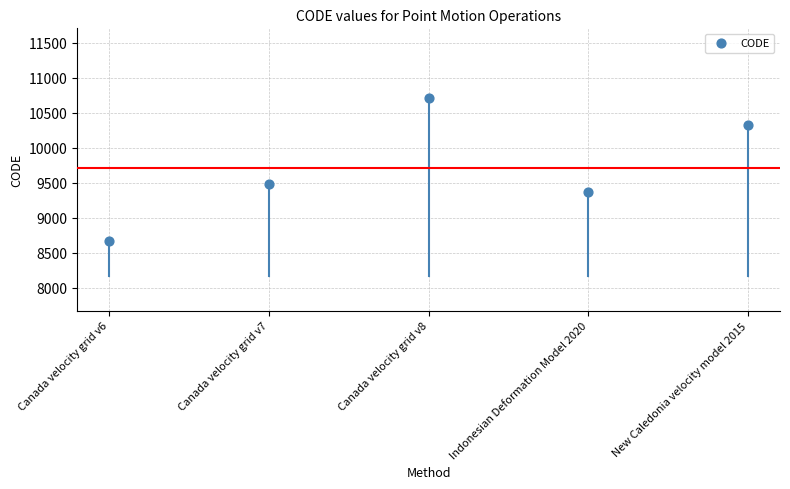

What Y value in the scatter plot is closest to 9691?

9483